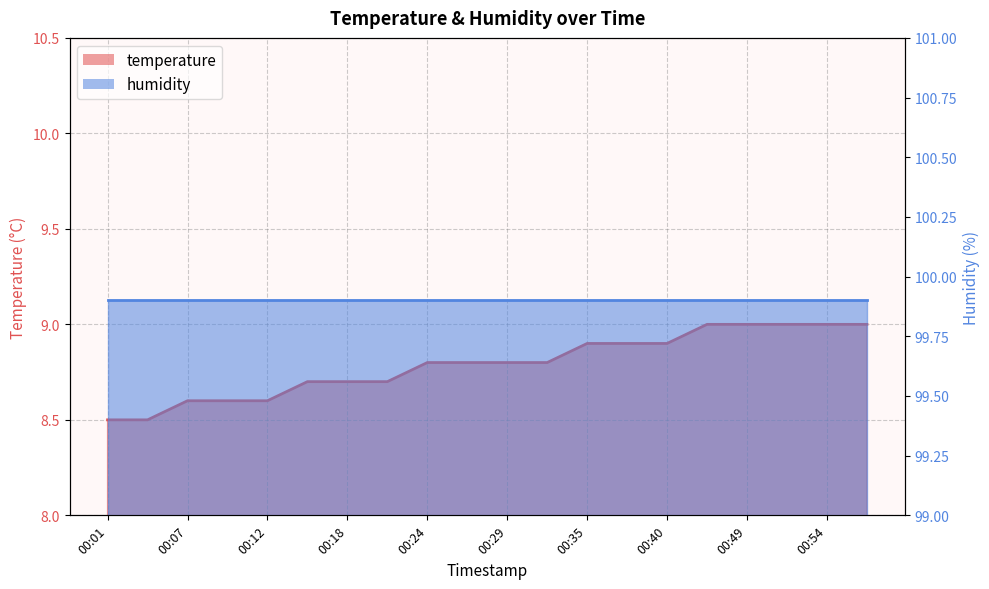

Reading left to right, list all the values displayed in this chart.

00:01=8.5	00:04=8.5	00:07=8.6	00:10=8.6	00:12=8.6	00:16=8.7	00:18=8.7	00:21=8.7	00:24=8.8	00:27=8.8	00:29=8.8	00:32=8.8	00:35=8.9	00:38=8.9	00:40=8.9	00:46=9.0	00:49=9.0	00:52=9.0	00:54=9.0	00:57=9.0